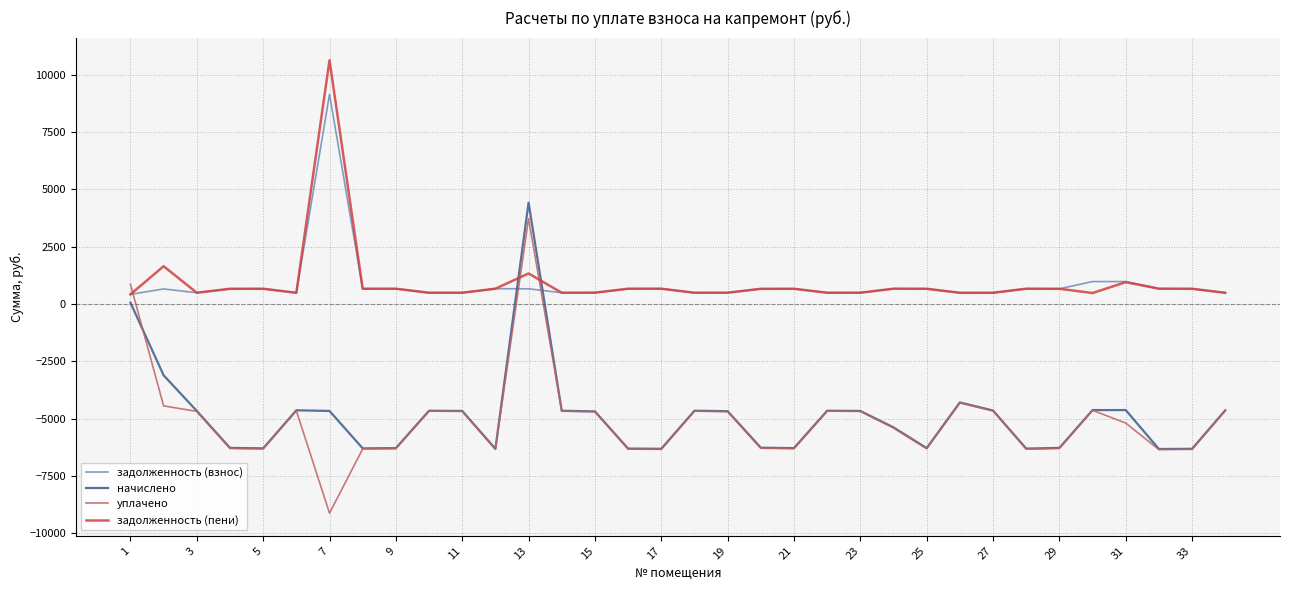

After their last crossing, which series has the higher values: задолженность (пени) or уплачено?

задолженность (пени)